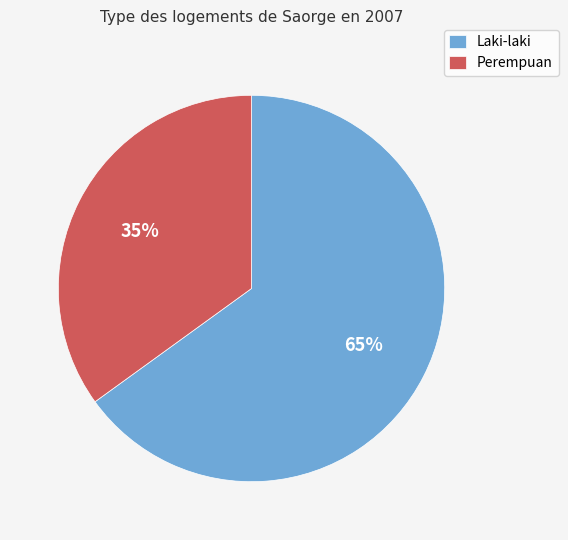

Which category has the smallest portion of the pie?

Perempuan